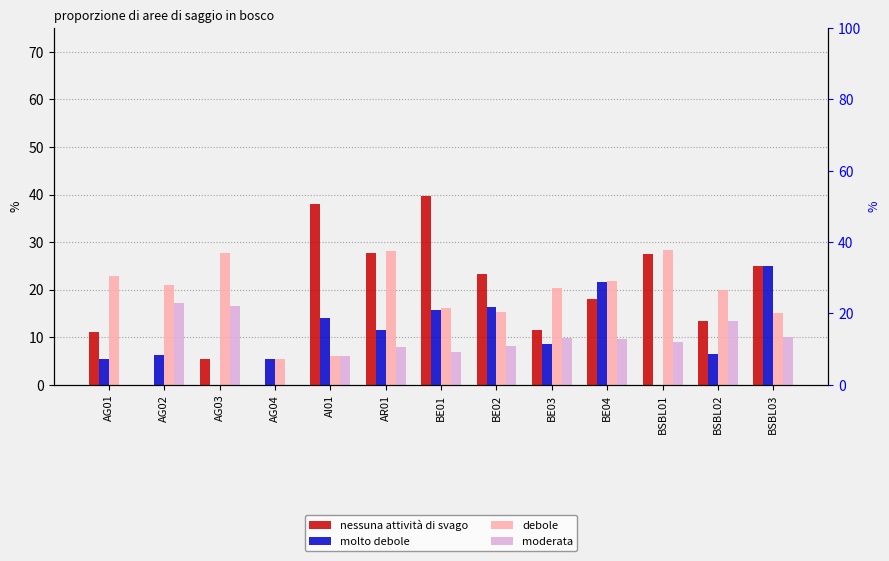

Which category has the highest value across all series?

BE01